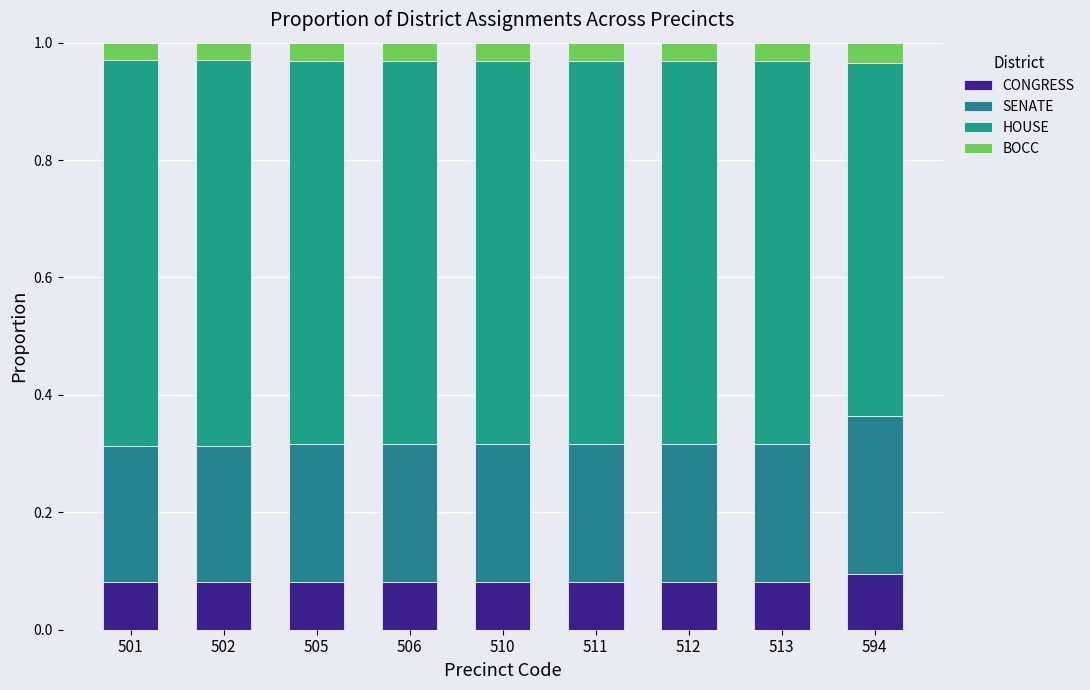

Rank the series by their maximum value, from lowest to highest.

BOCC, CONGRESS, SENATE, HOUSE